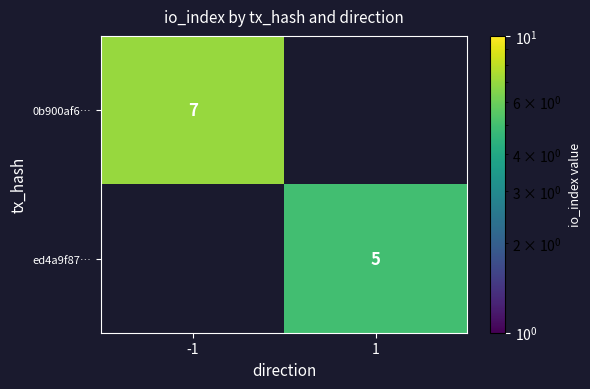

True or false: 0b900af6… has a value of 11 at -1.

False